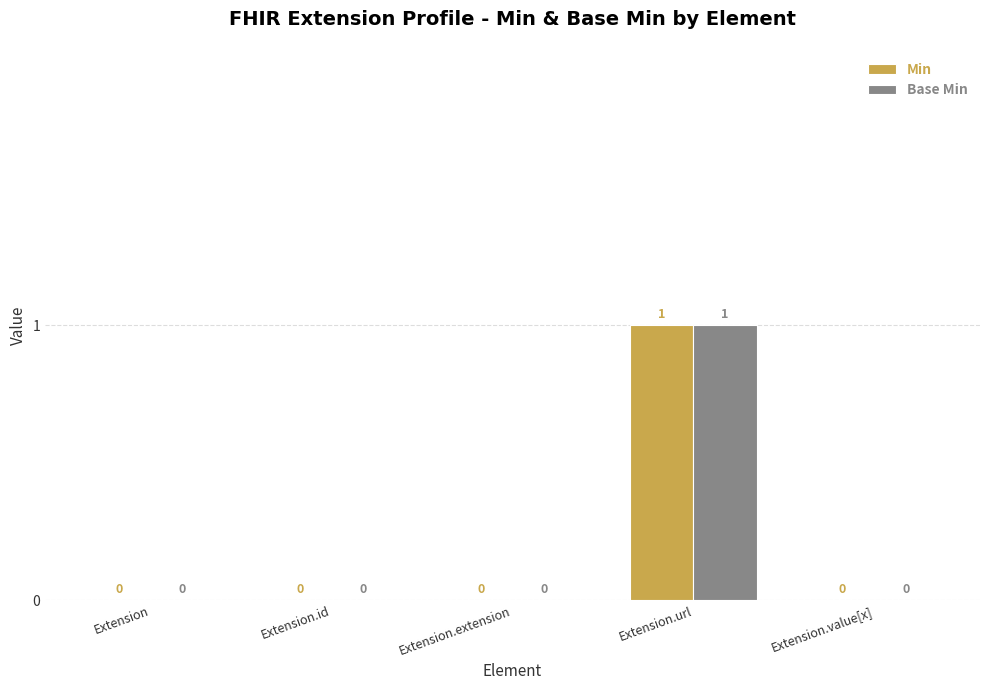

Is it true that Min equals -1 at Extension.extension?

False